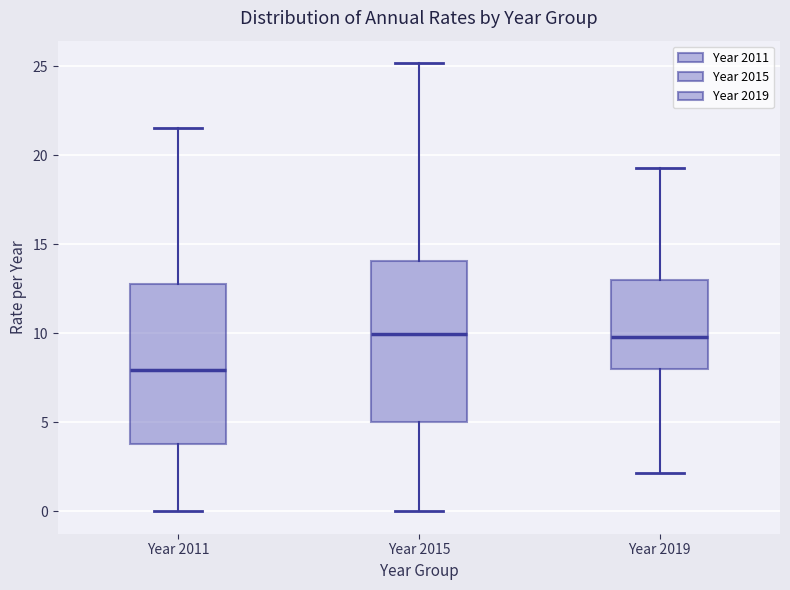

Reading left to right, transcribe this box plot: for each box, give where its median line is, the range the box spans, and where its two whiskers end, as read against the y-axis. The values are not printed on the chart, so give them approximately, as read against the axis.

Year 2011: median 8.0, box 4.0 to 13.0, whiskers 0.0 to 21.5
Year 2015: median 10.0, box 5.0 to 14.0, whiskers 0.0 to 25.0
Year 2019: median 10.0, box 8.0 to 13.0, whiskers 2.0 to 19.5